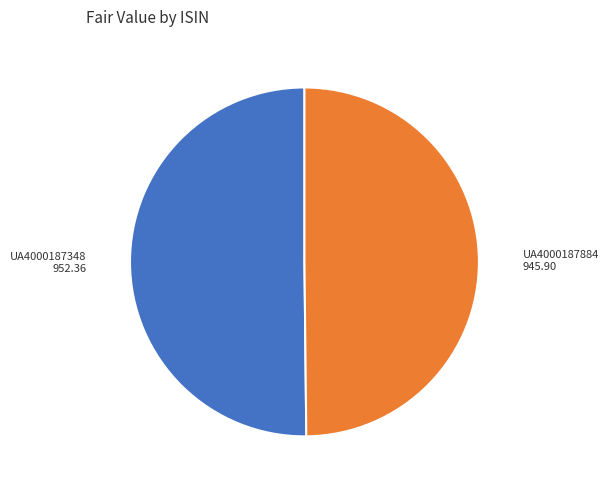

Combined, do UA4000187884 and UA4000187348 account for over 50%?

Yes